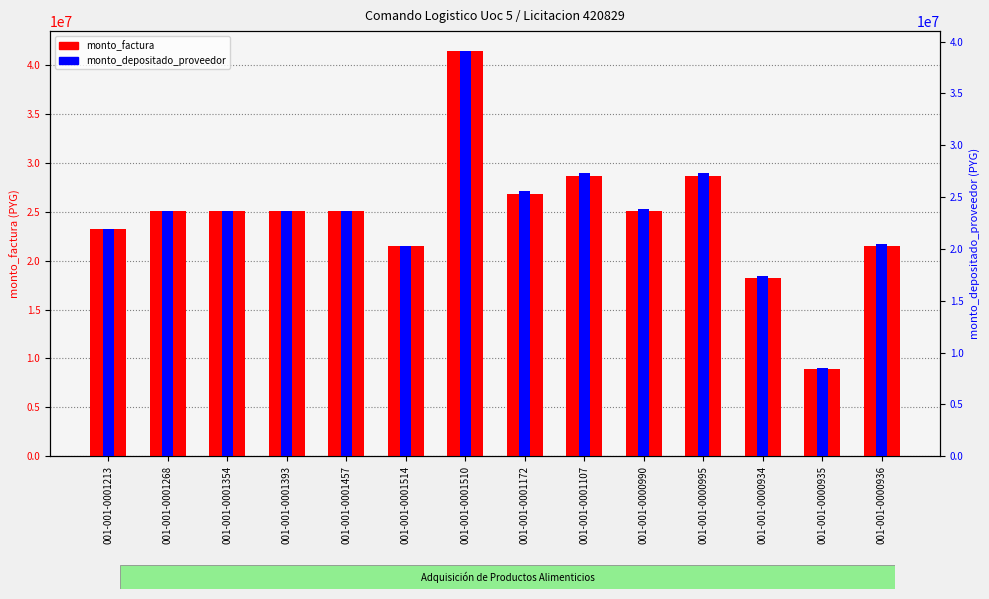

Is the value of monto_depositado_proveedor at 001-001-0001393 greater than the value of monto_factura at 001-001-0000934?

Yes